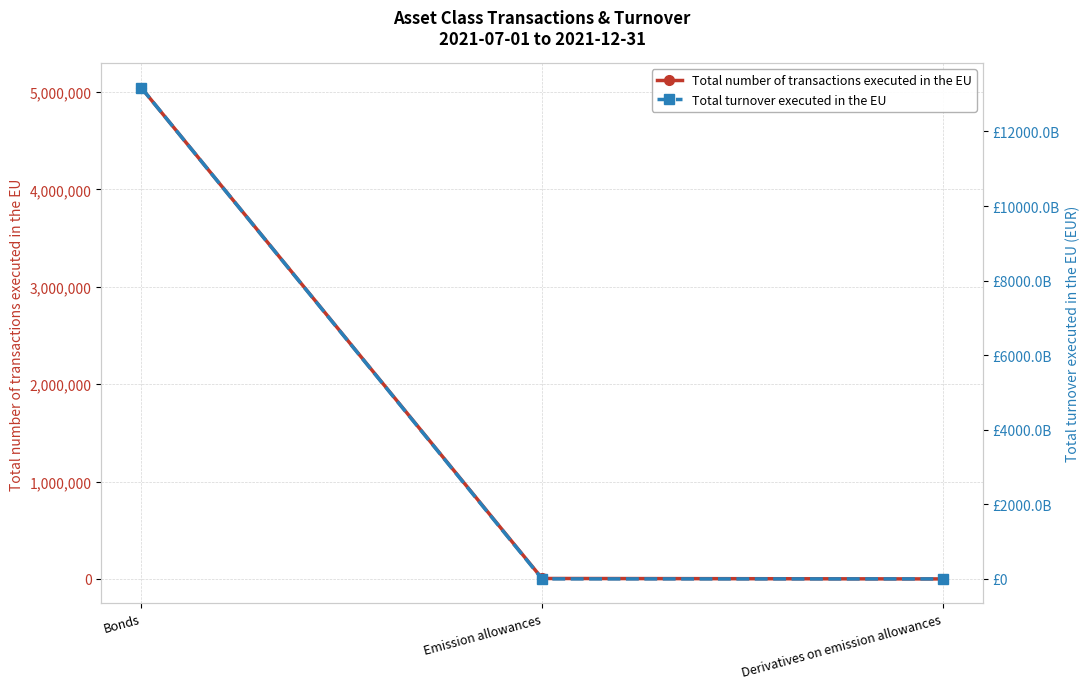

What are all the series names shown in the legend?

Total number of transactions executed in the EU, Total turnover executed in the EU